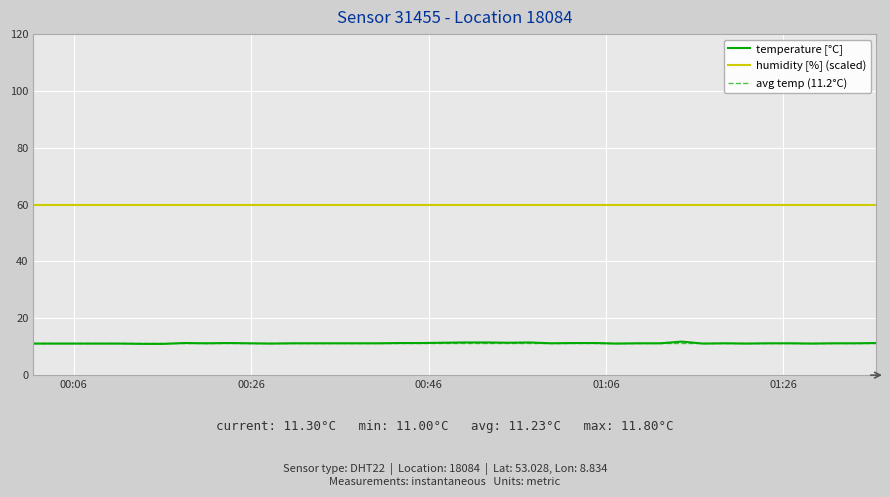

True or false: temperature [°C] and humidity [%] (scaled) intersect in this chart.

False